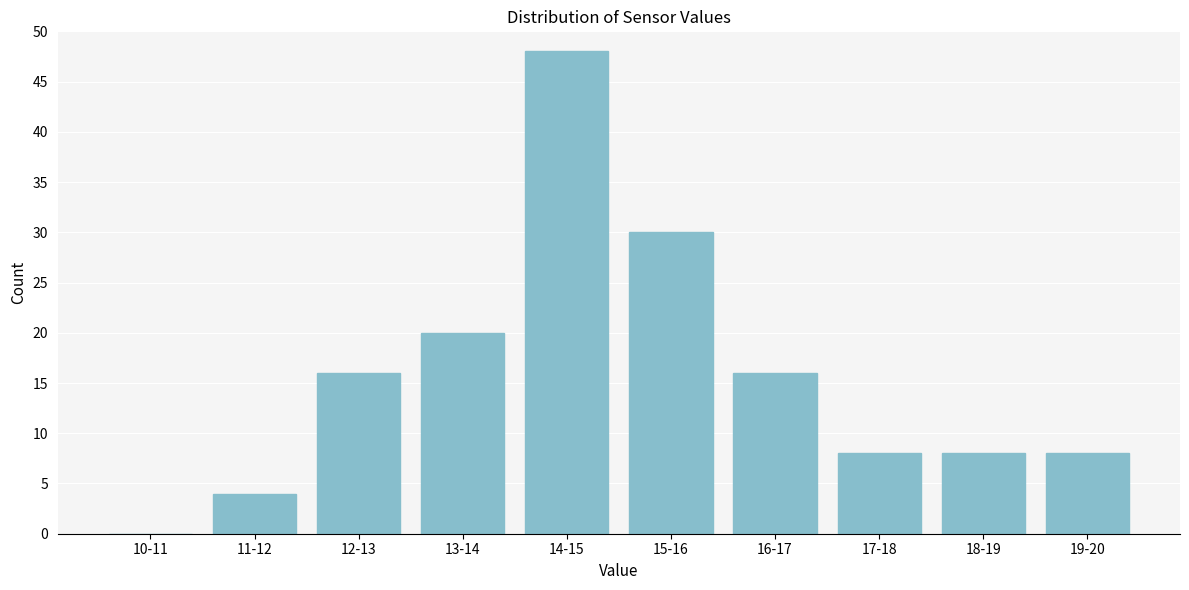

Reading left to right, transcribe all the data shown in this chart.

10-11=0	11-12=4	12-13=16	13-14=20	14-15=48	15-16=30	16-17=16	17-18=8	18-19=8	19-20=8